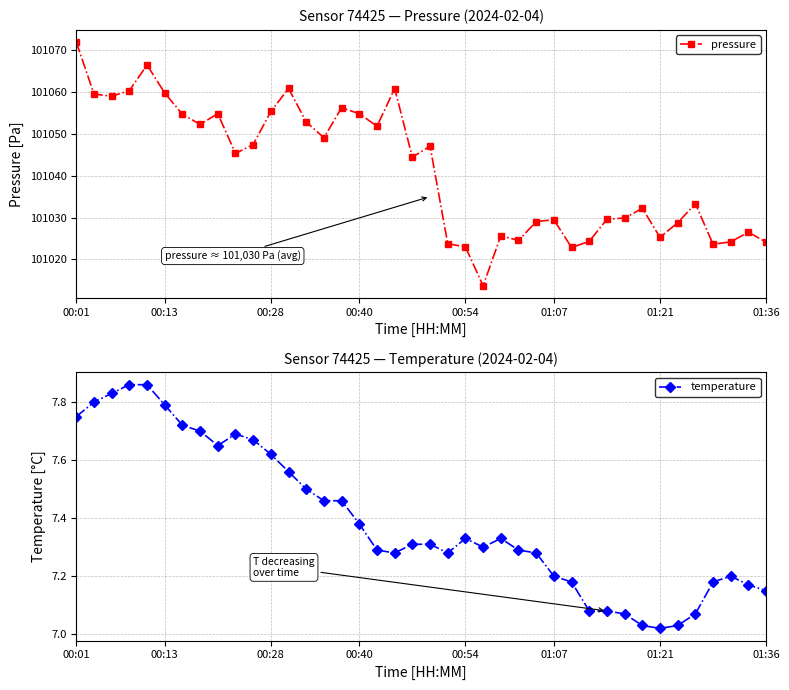

At which category is the sum across all series the highest?

00:01